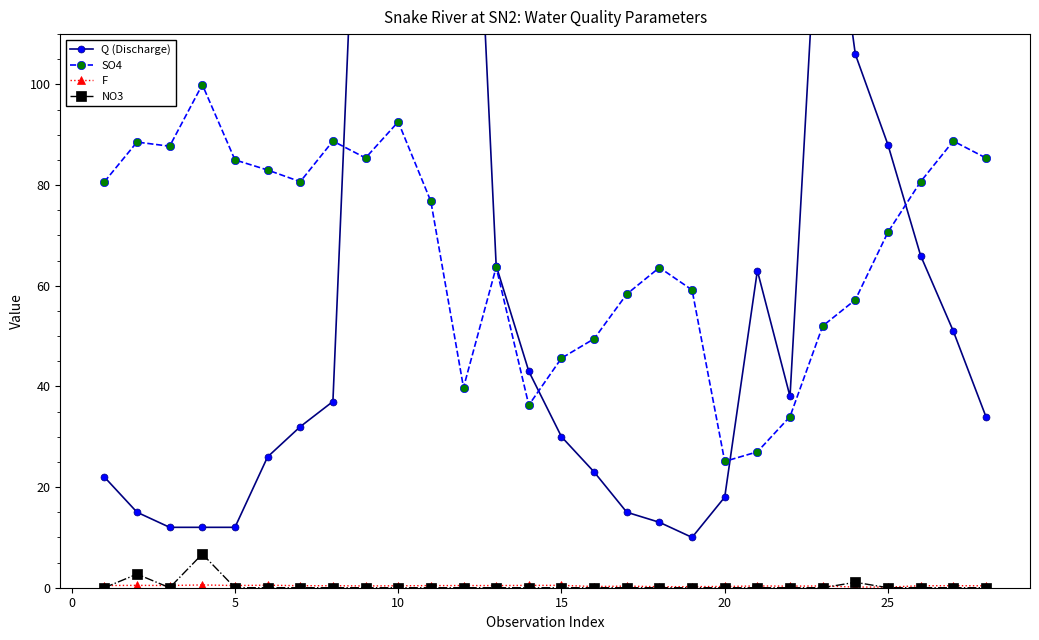

How many data points in Q (Discharge) are above 37?

13